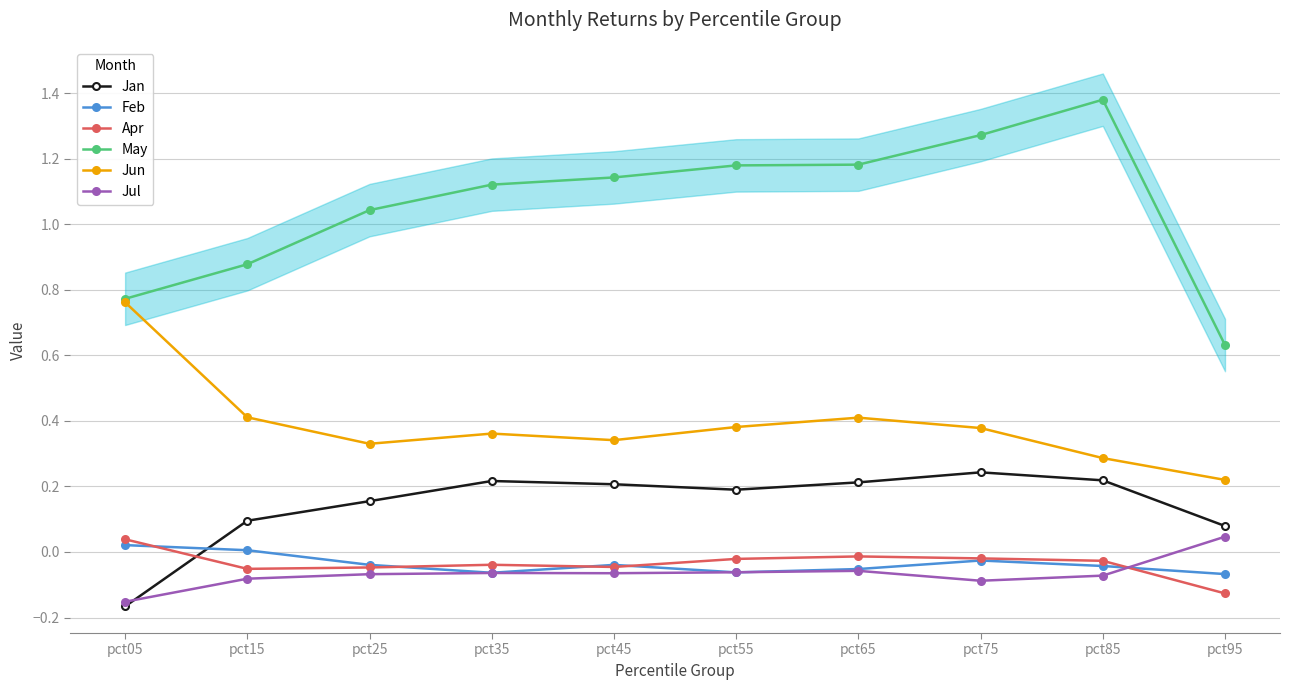

What are all the series names shown in the legend?

Jan, Feb, Apr, May, Jun, Jul